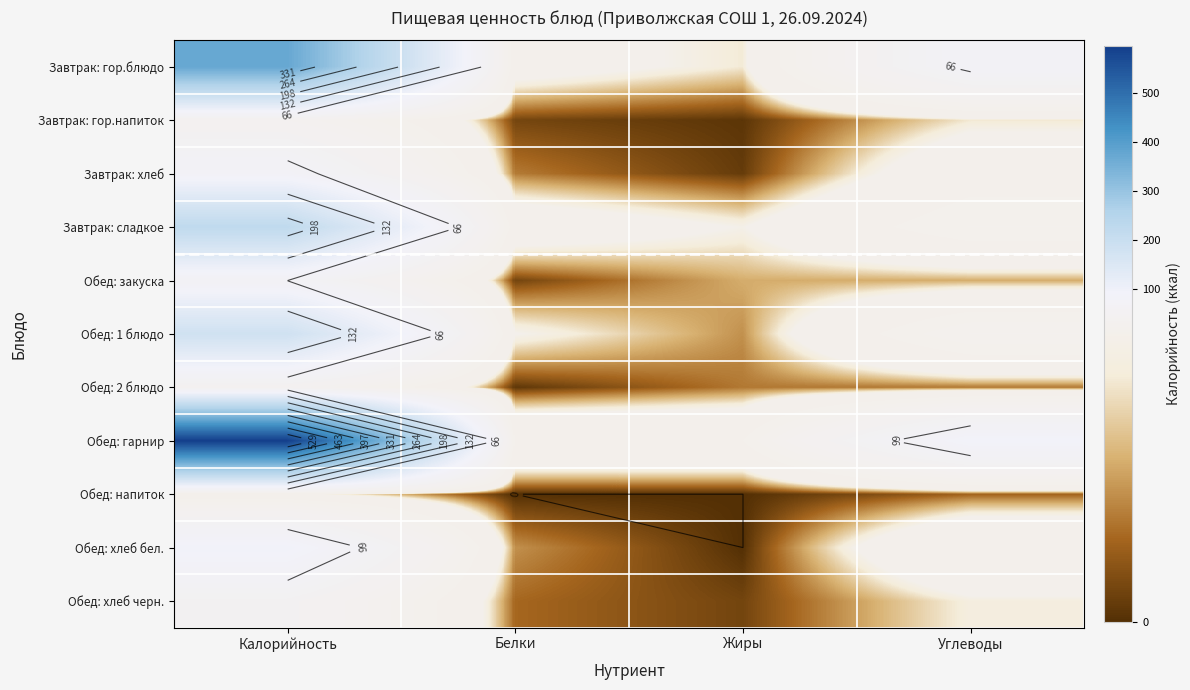

At how many categories does at least one series exceed 543?

1